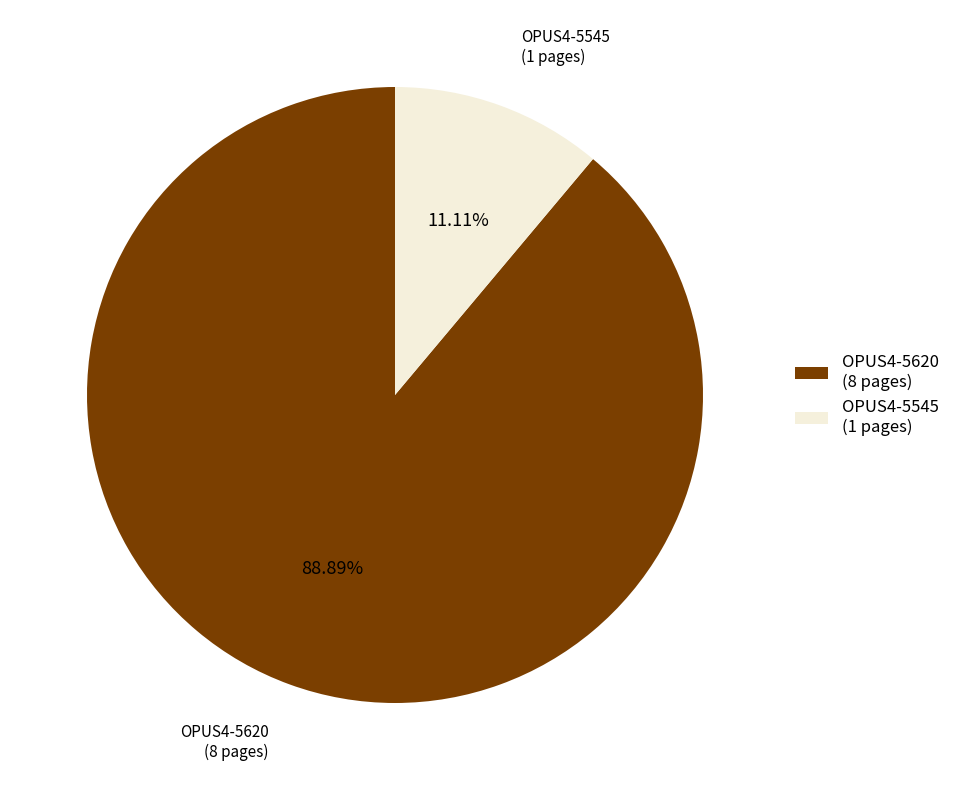

To the nearest percent, what portion does OPUS4-5545 represent?

11%